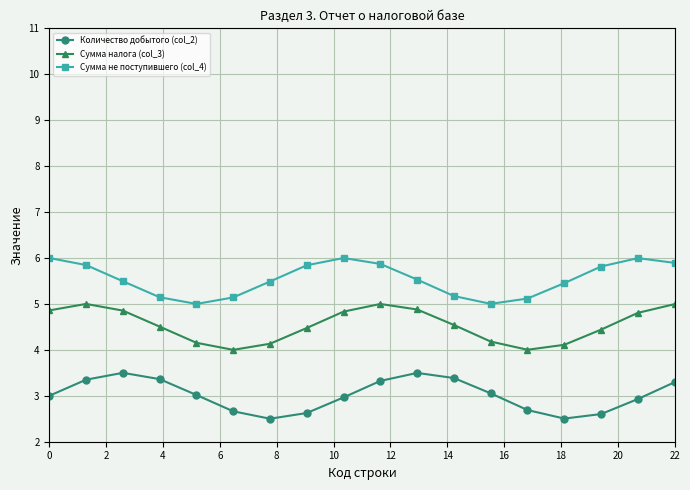

True or false: Количество добытого (col_2) and Сумма не поступившего (col_4) intersect in this chart.

False